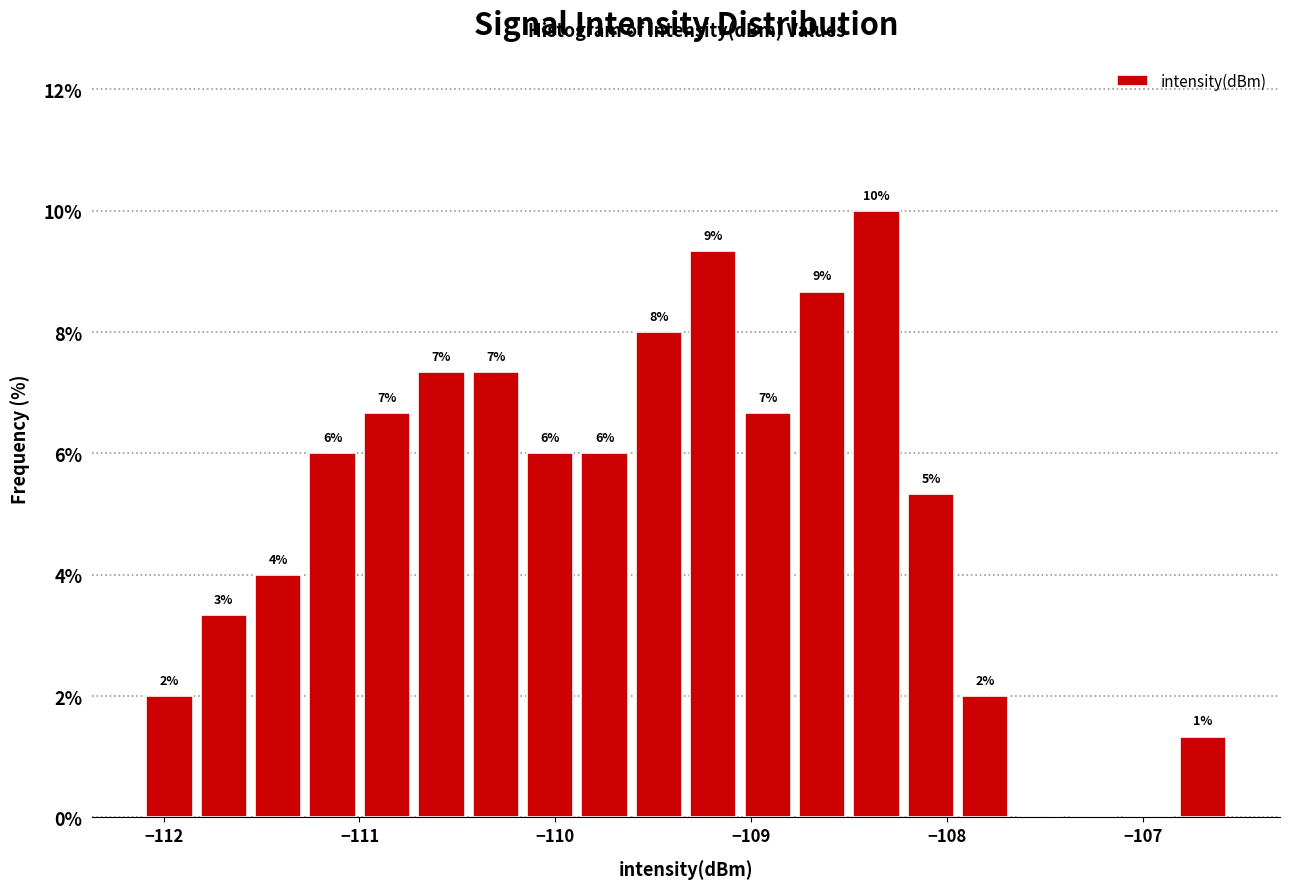

Read against the x-axis, roughly where is the centre of the tallest bar?

-108.4